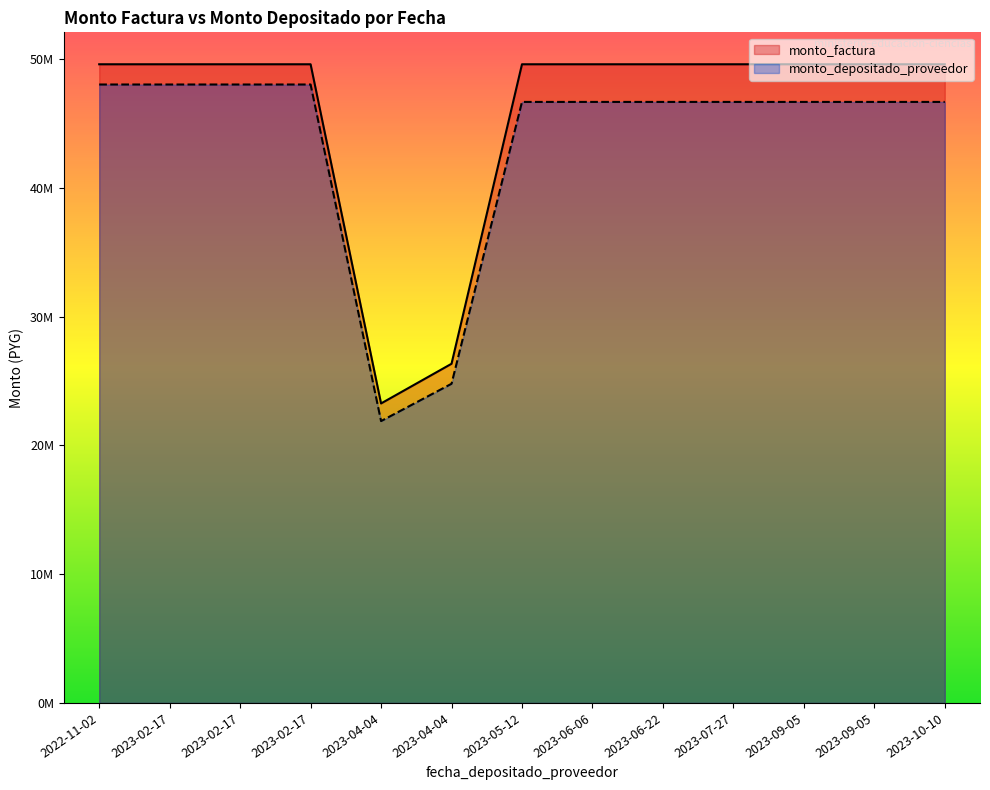

Is it true that monto_depositado_proveedor equals 48028582 at 2023-02-17?

True